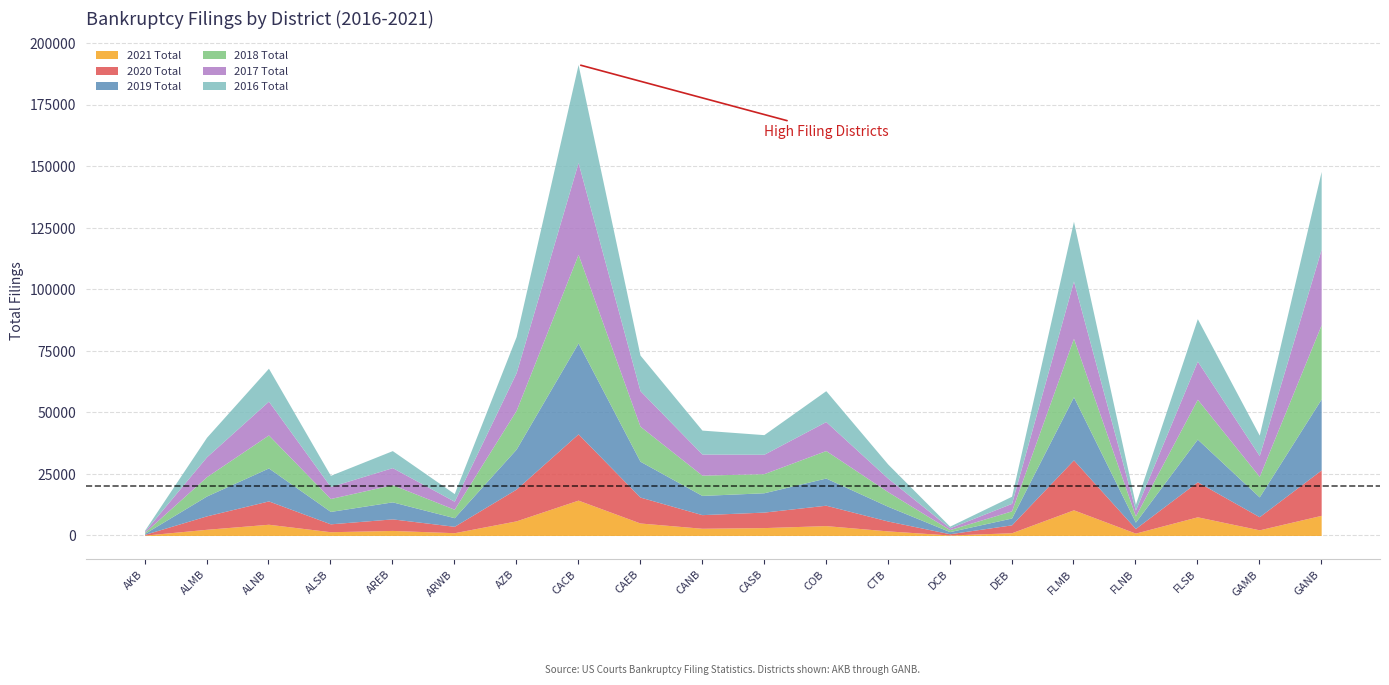

True or false: 2021 Total and 2019 Total intersect in this chart.

False